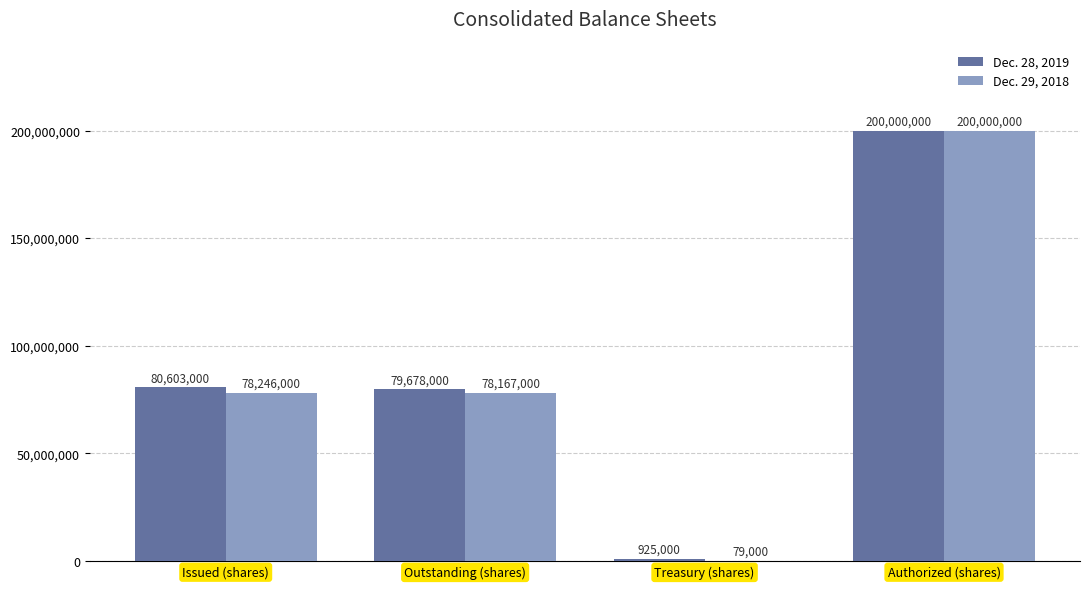

Count the number of data series in this chart.

2